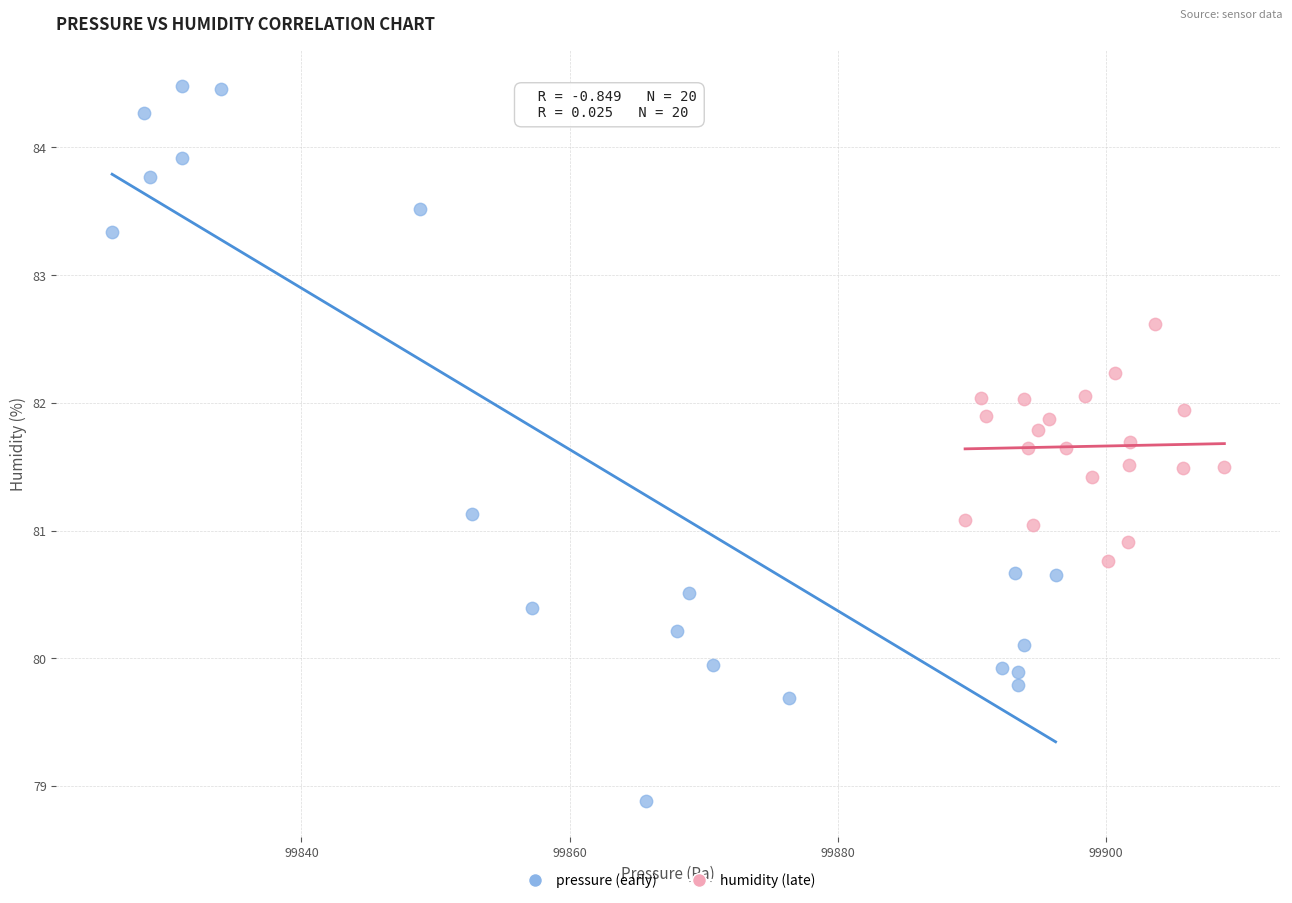

What are all the series names shown in the legend?

pressure (early), humidity (late)